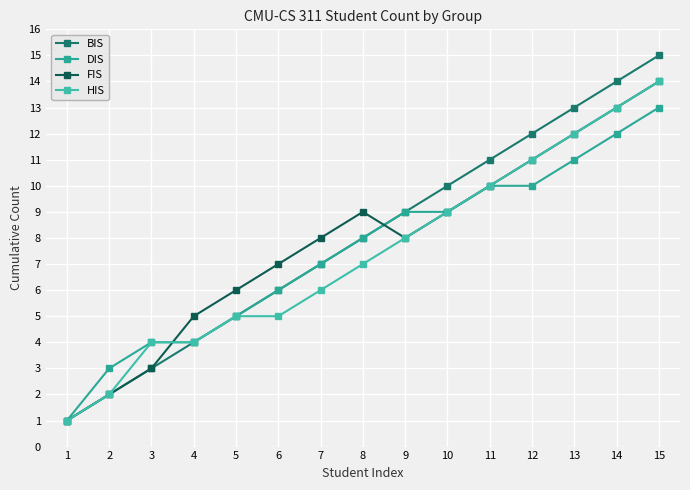

What is the difference between the BIS values at 7 and 13?

6